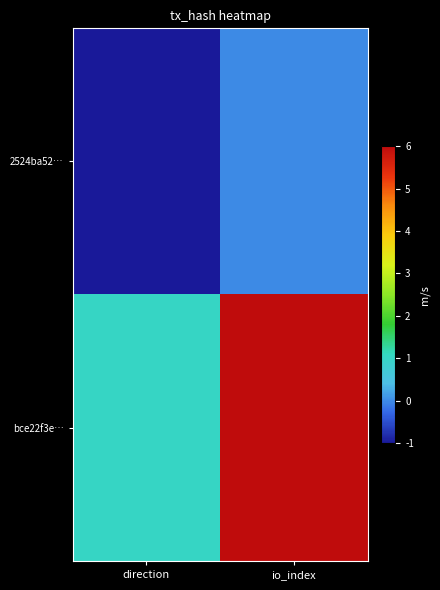

Between io_index and direction, which is larger?

io_index